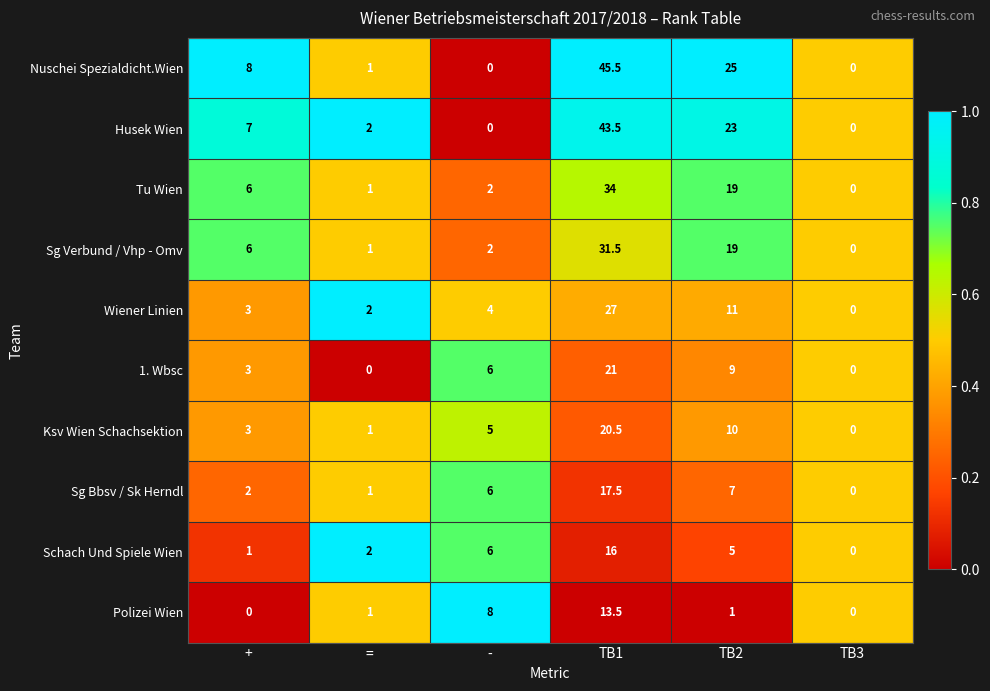

What is the difference between the maximum and second lowest values in the Schach Und Spiele Wien series?

15.0